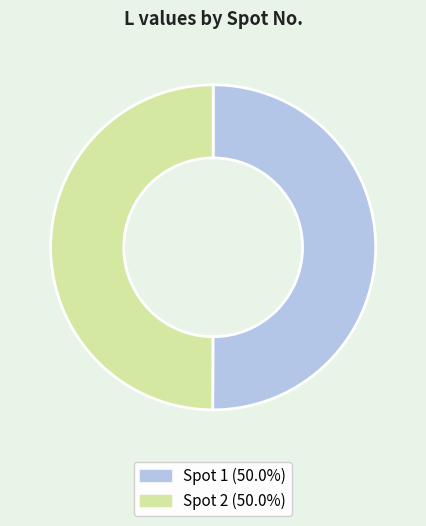

What is the ratio of the value at Spot 2 (50.0%) to the value at Spot 1 (50.0%)?

1.0